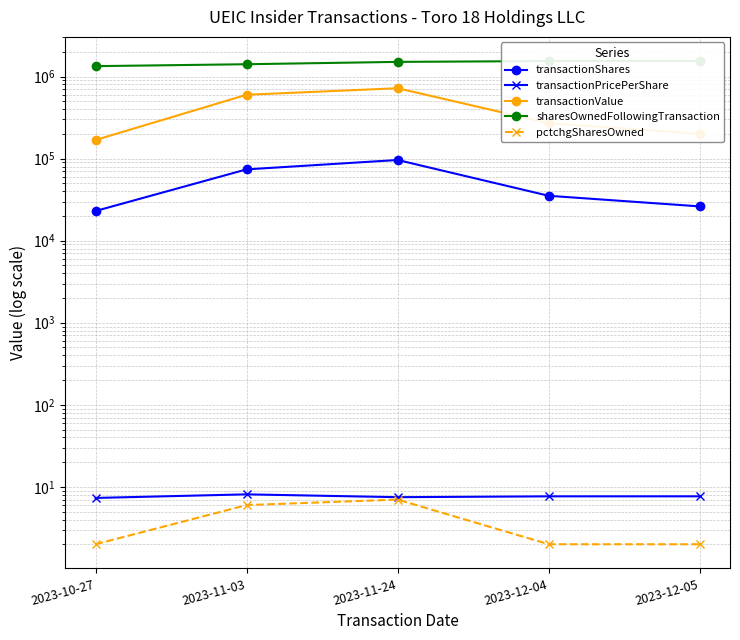

True or false: transactionPricePerShare and transactionValue cross at least once.

False